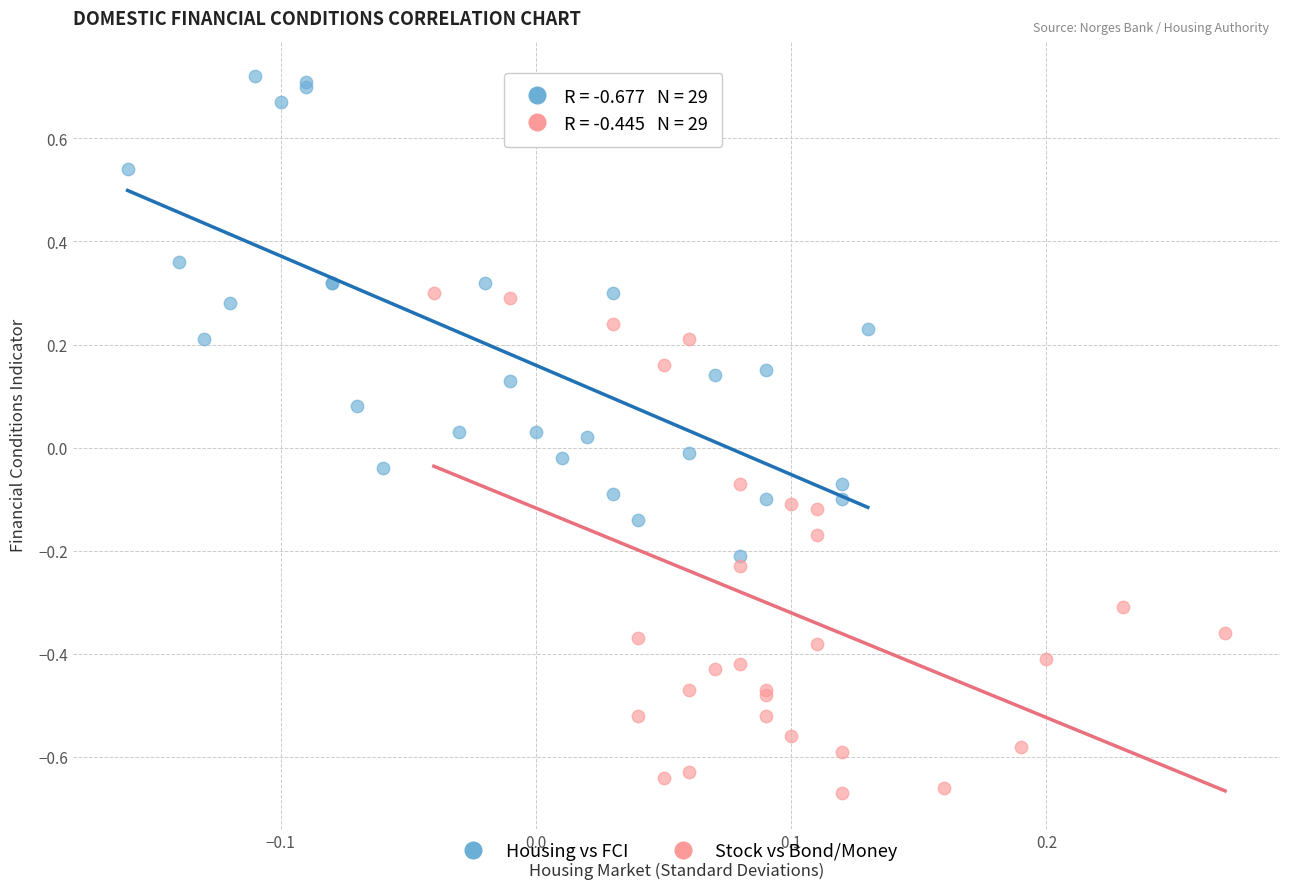

Which series contains the highest Y value?

Housing vs FCI